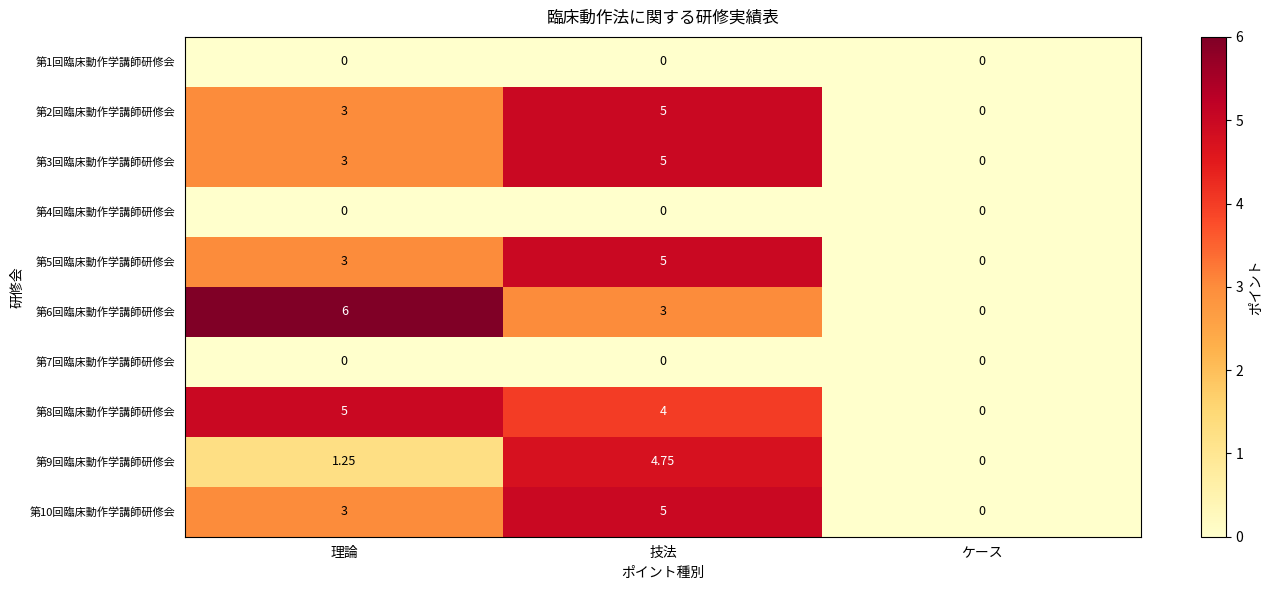

How many data points in 第2回臨床動作学講師研修会 are less than 3?

1